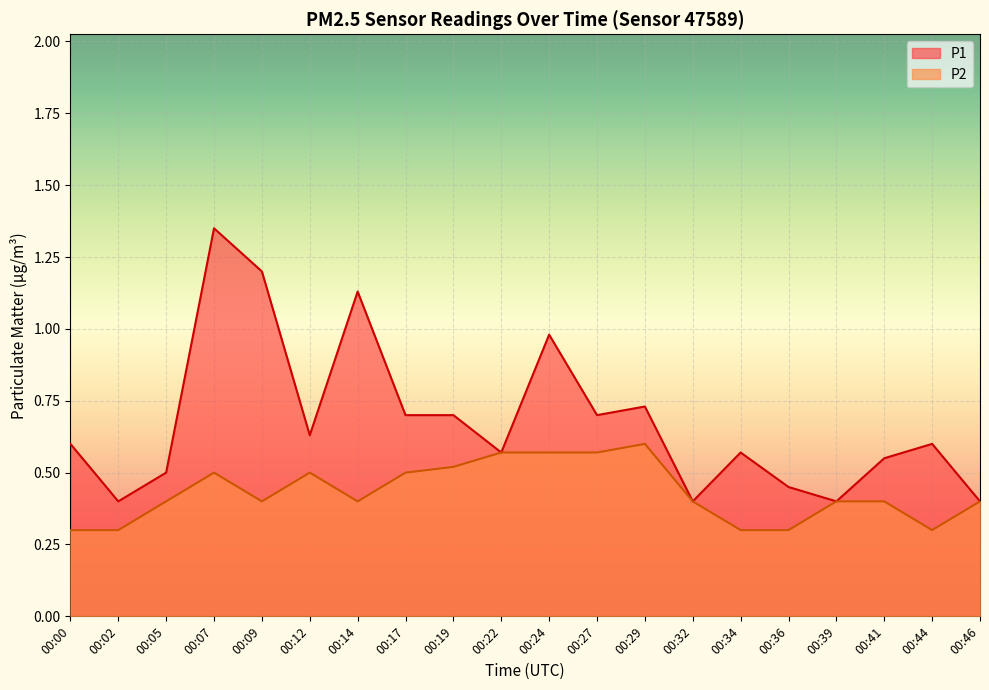

What is the approximate value of P1 at 00:12?

0.6